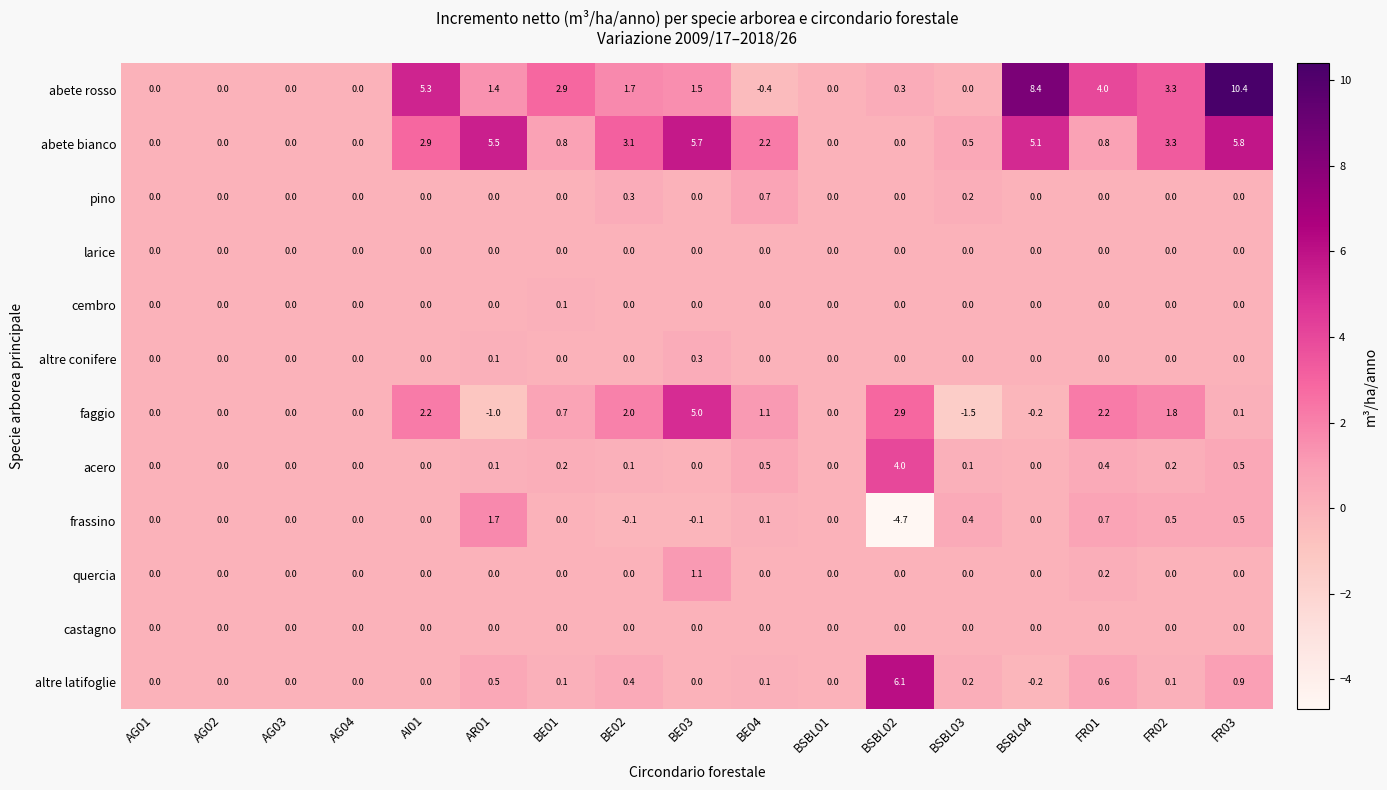

Which series changed the most between AI01 and BSBL03?

abete rosso